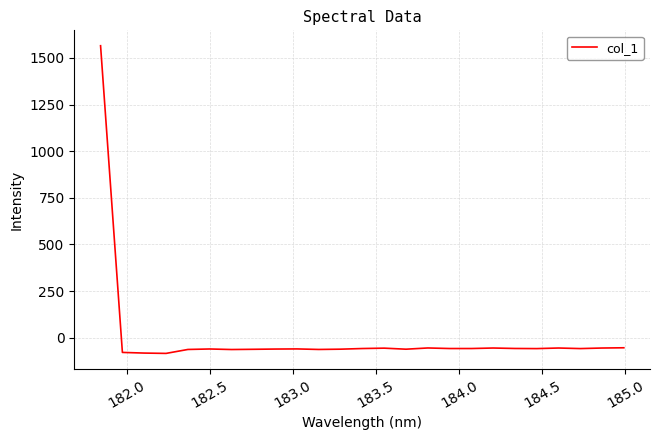

What is the minimum value shown in the chart?

-84.3